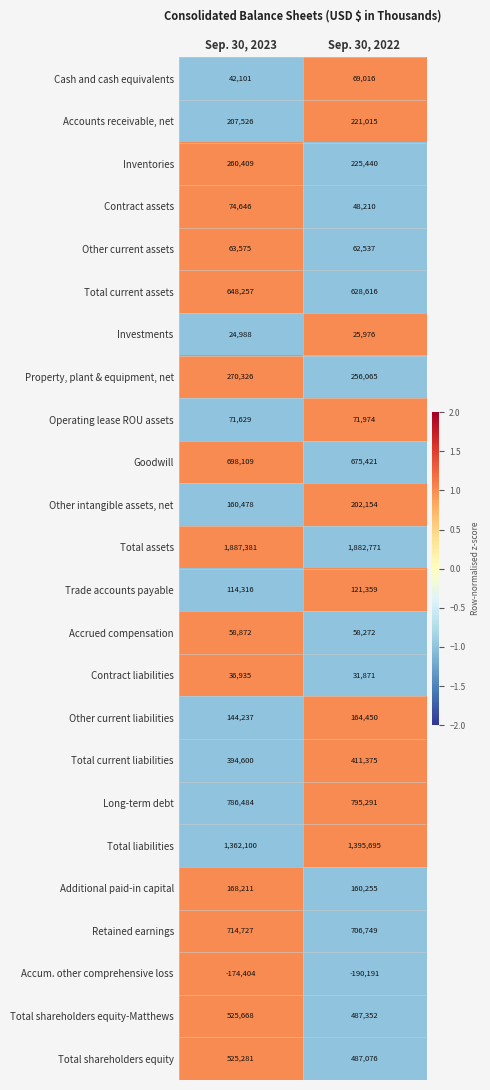

Rank the series by their maximum value, from lowest to highest.

Accum. other comprehensive loss, Investments, Contract liabilities, Accrued compensation, Other current assets, Cash and cash equivalents, Operating lease ROU assets, Contract assets, Trade accounts payable, Other current liabilities, Additional paid-in capital, Other intangible assets, net, Accounts receivable, net, Inventories, Property, plant & equipment, net, Total current liabilities, Total shareholders equity, Total shareholders equity-Matthews, Total current assets, Goodwill, Retained earnings, Long-term debt, Total liabilities, Total assets